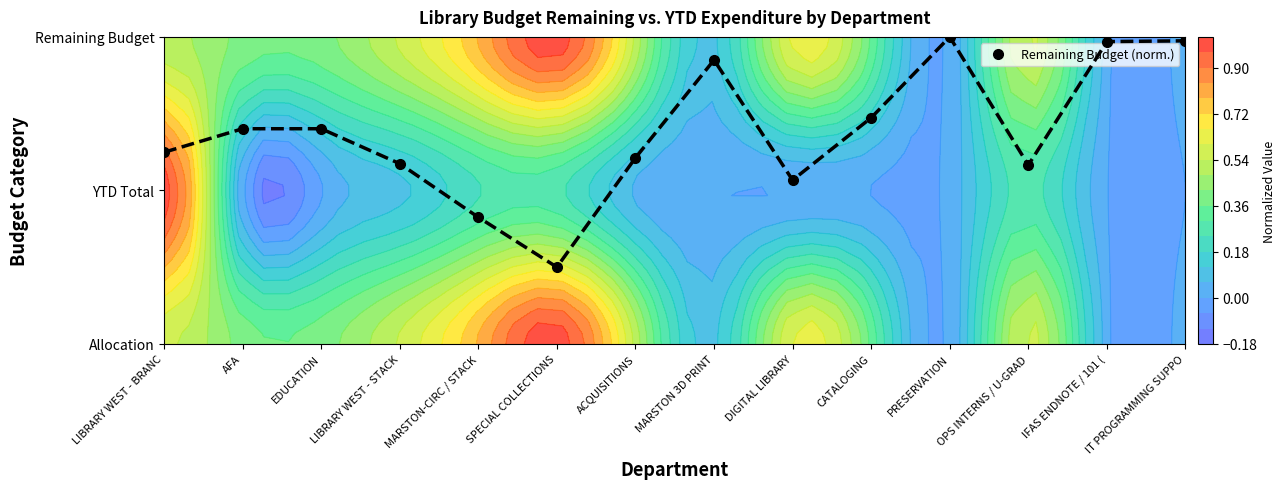

What is the difference between the maximum and minimum values?

1.5